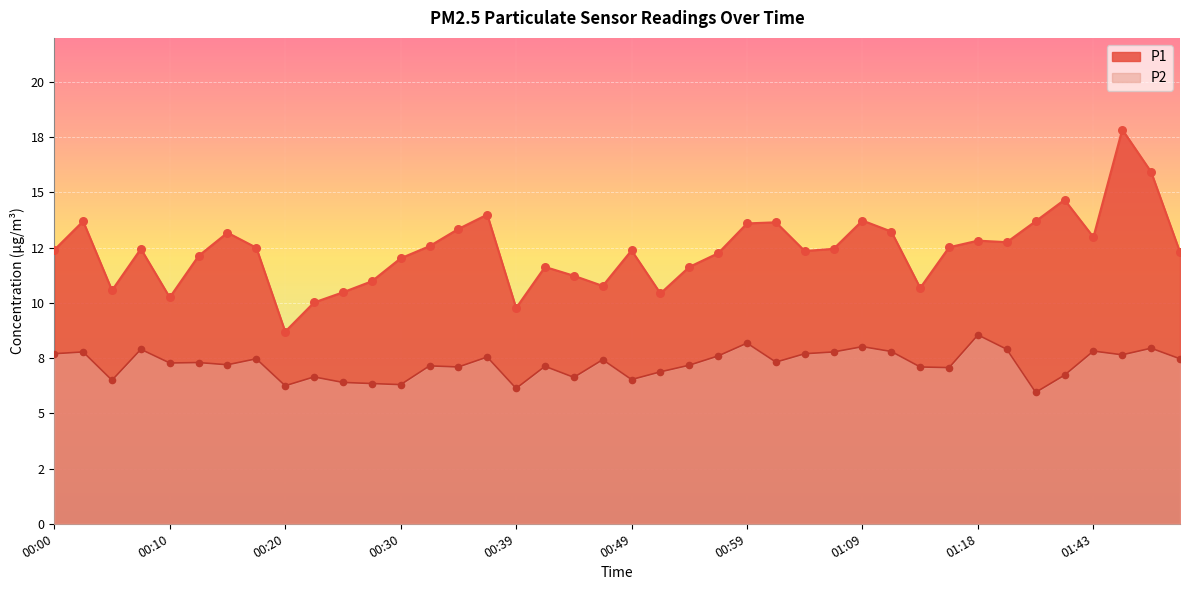

At how many categories does at least one series exceed 13?

12